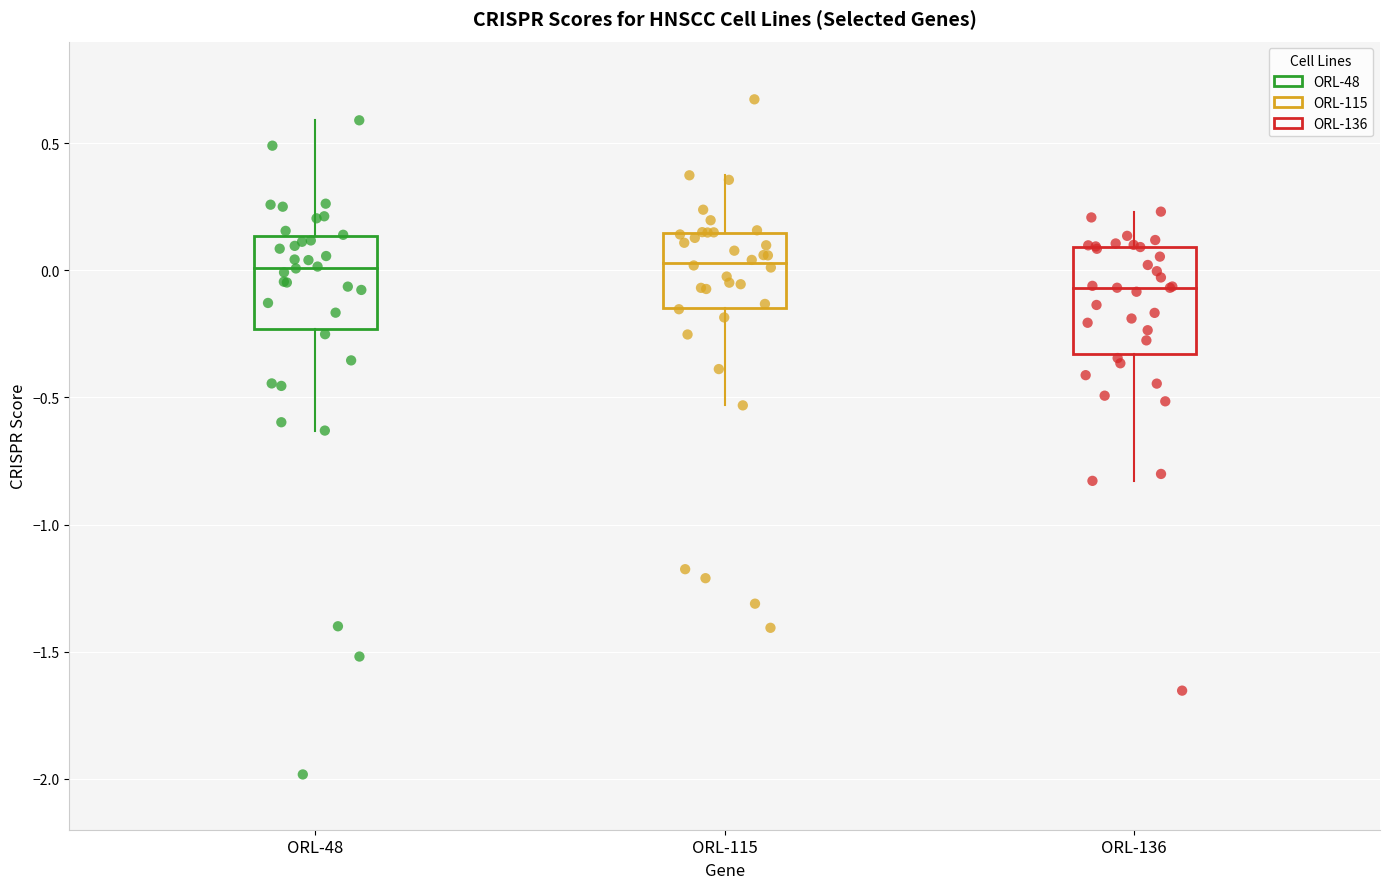

Which series reaches the minimum Y coordinate?

ORL-48